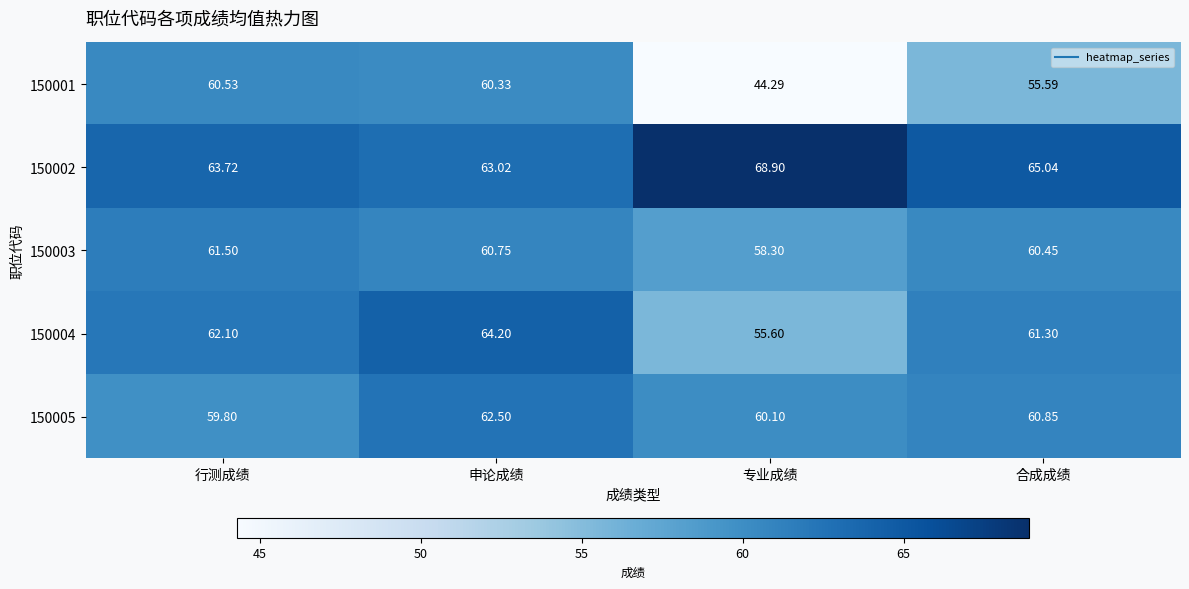

Which label corresponds to the largest value in the chart?

专业成绩